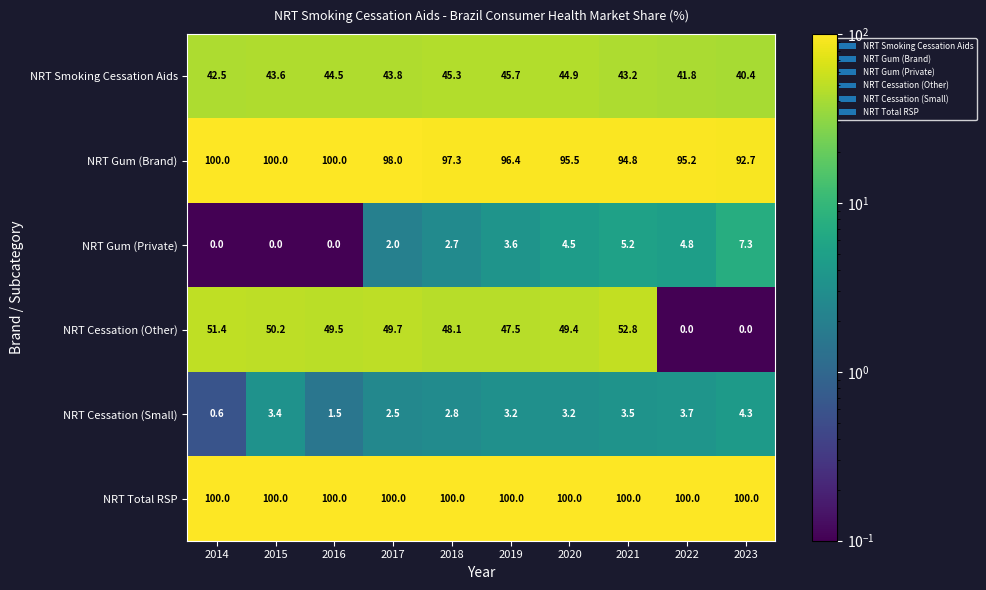

Count the number of categories in the chart.

10